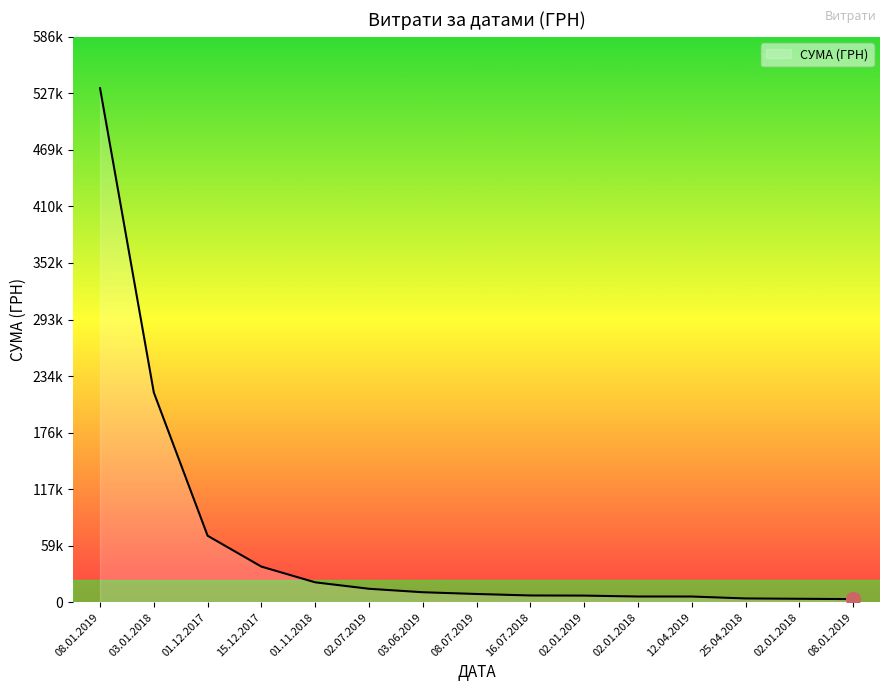

Does the chart have visible grid lines?

No